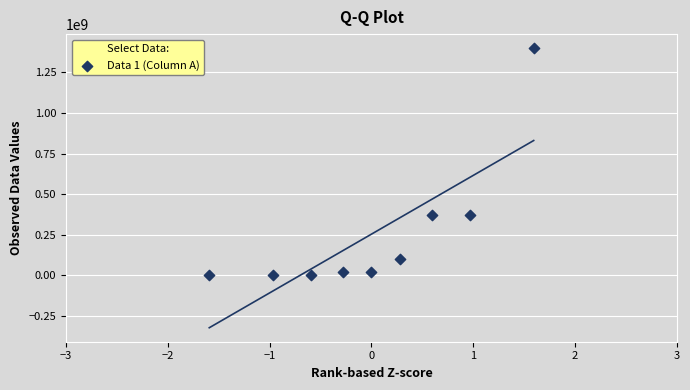

What is the range of X values (max minus min)?

3.2